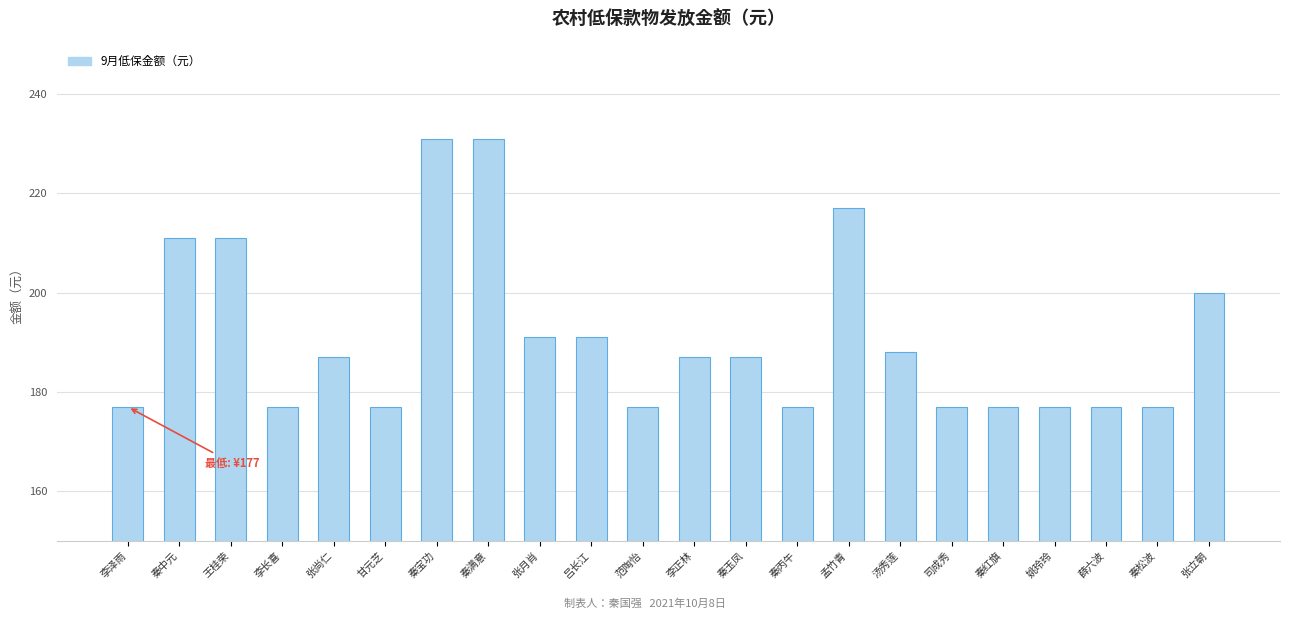

What is the difference between the values at 王桂荣 and 李泽雨?

34